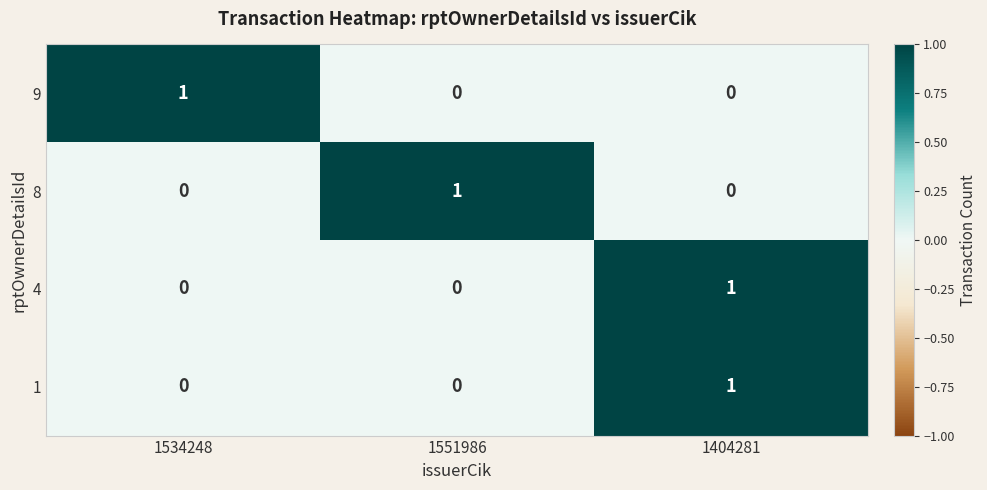

What is the spread (max minus min) of values at 1404281?

1